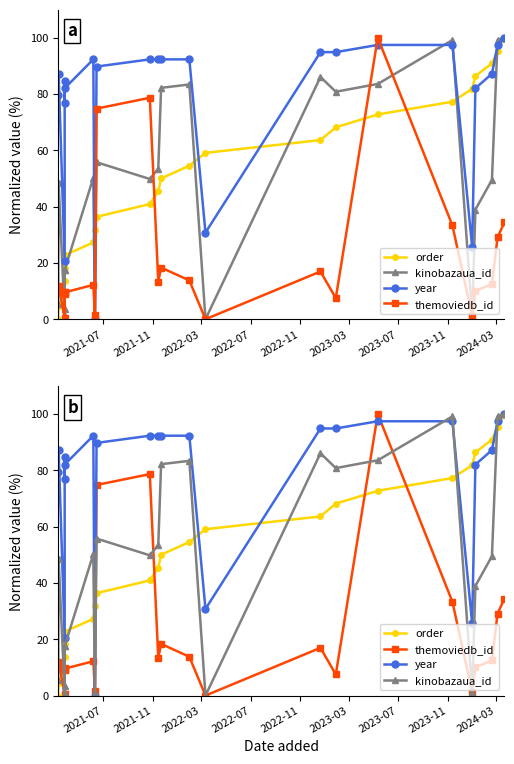

Is the value of year at 11 greater than the value of order at 9?

Yes